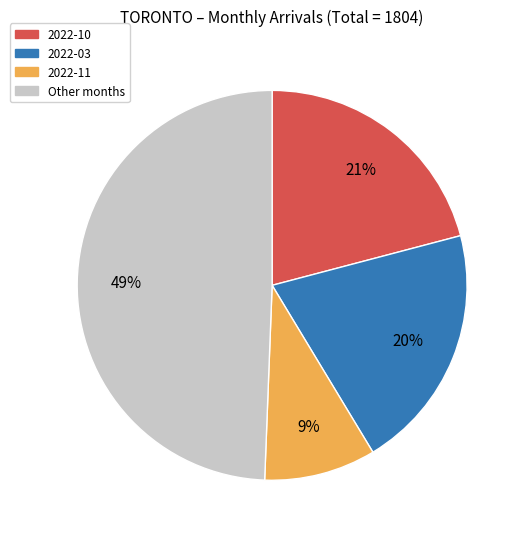

To the nearest percent, what is the combined percentage of Other months and 2022-03?

70%